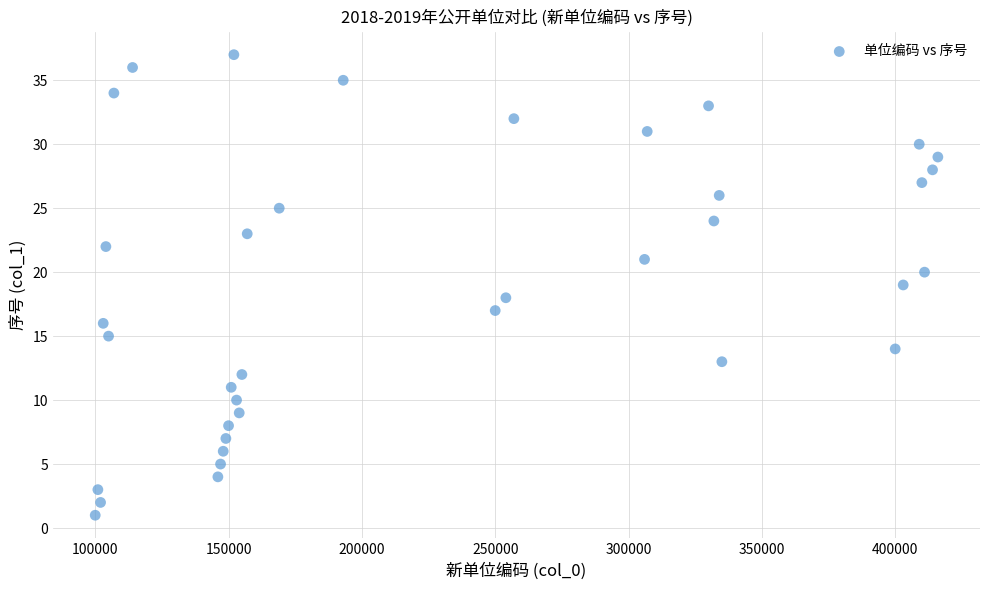

What is the range of Y values (max minus min)?

36